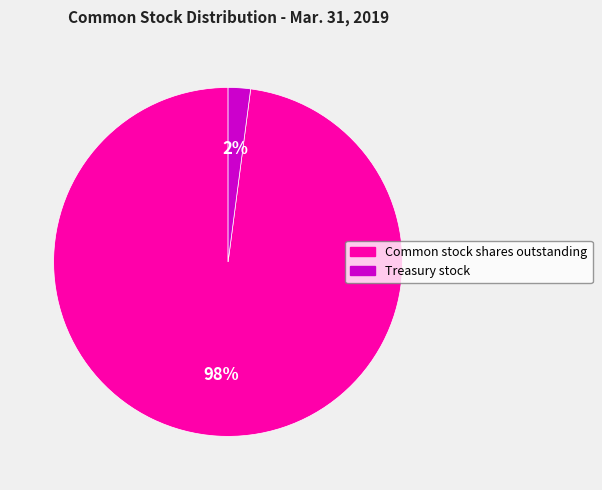

Do Treasury stock and Common stock shares outstanding together represent more than half of the pie?

Yes